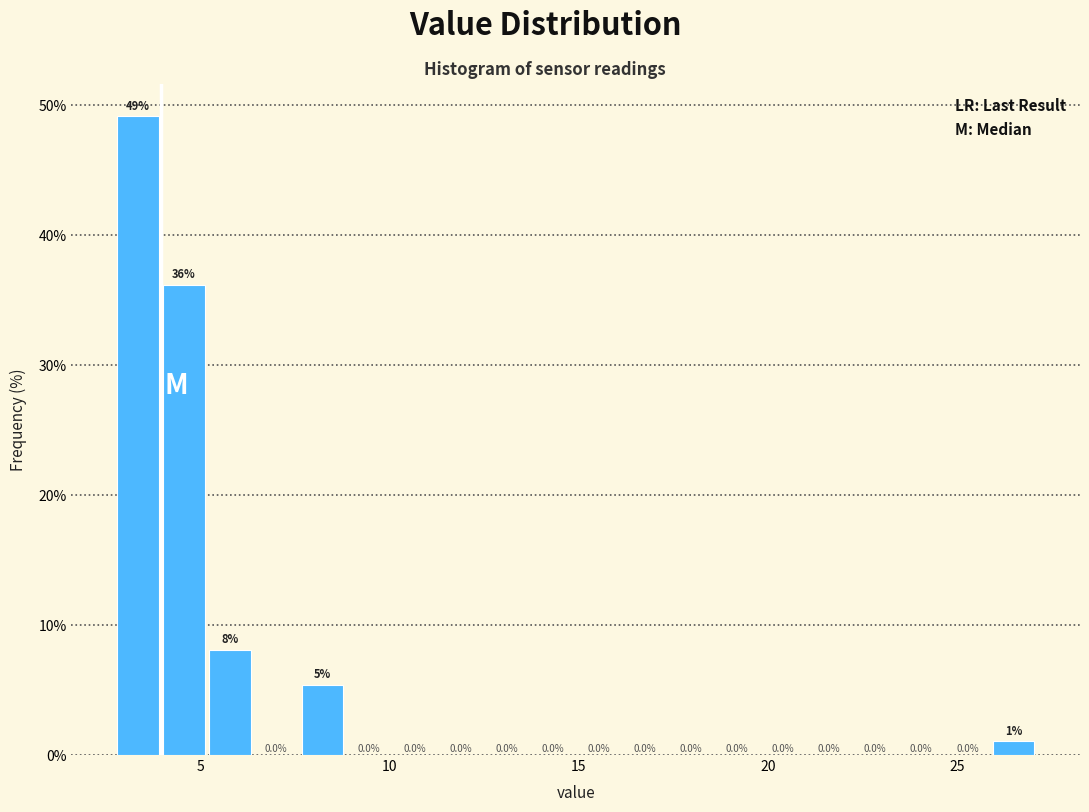

Around what value on the x-axis is the tallest bar? Give the approximate position of its centre, as read against the axis.

3.5